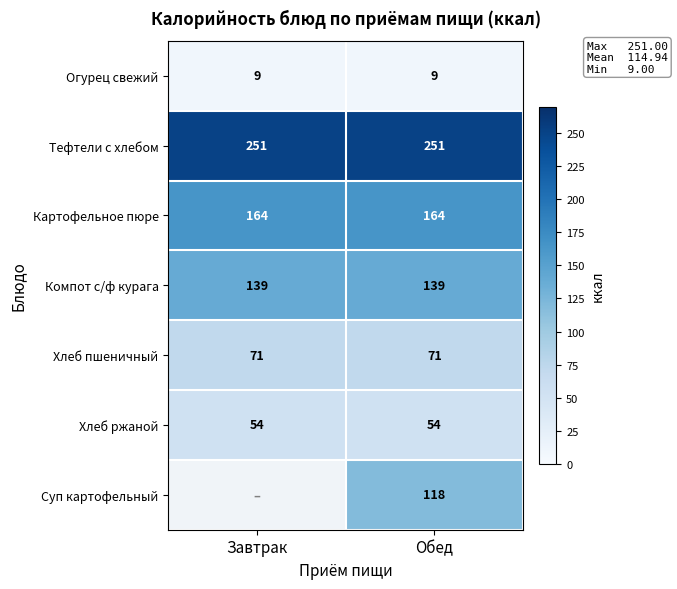

Is it true that Компот с/ф курага equals 187.6 at Обед?

False